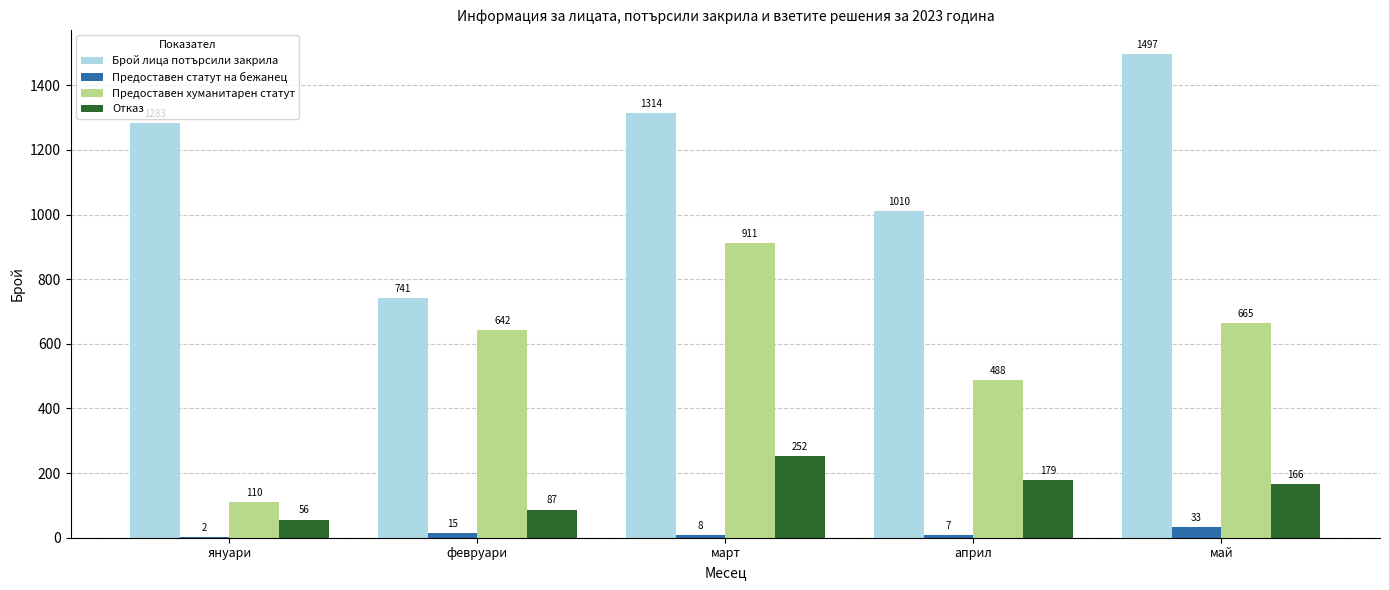

True or false: Отказ has a value of 382 at март.

False